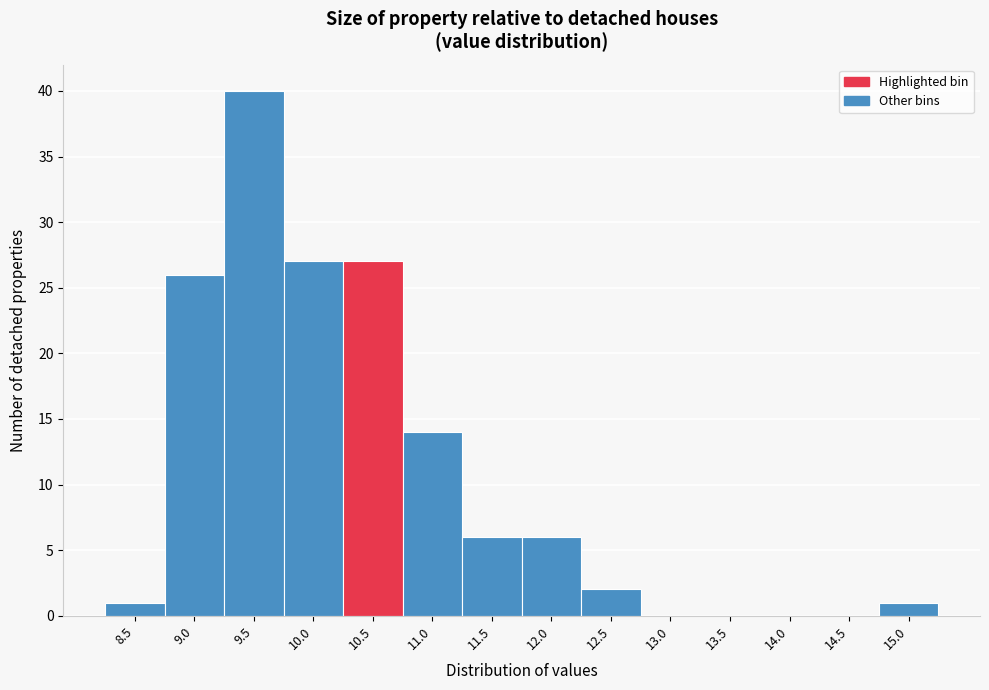

Reading left to right, transcribe all the data shown in this chart.

8.5=1	9.0=26	9.5=40	10.0=27	10.5=27	11.0=14	11.5=6	12.0=6	12.5=2	13.0=0	13.5=0	14.0=0	14.5=0	15.0=1